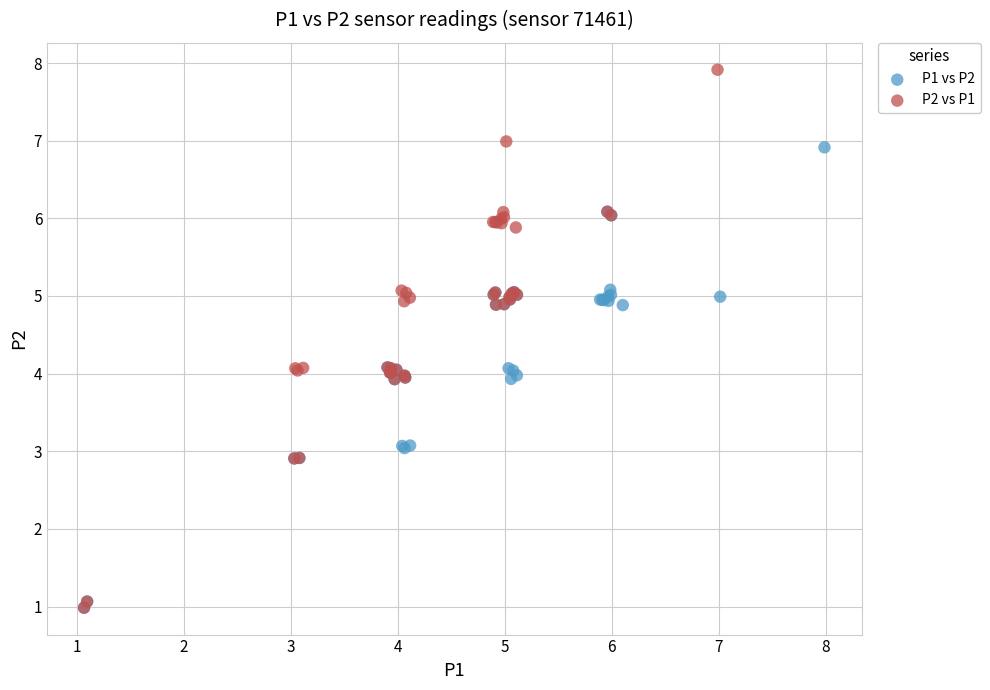

Which series has the largest Y range (max minus min)?

P2 vs P1